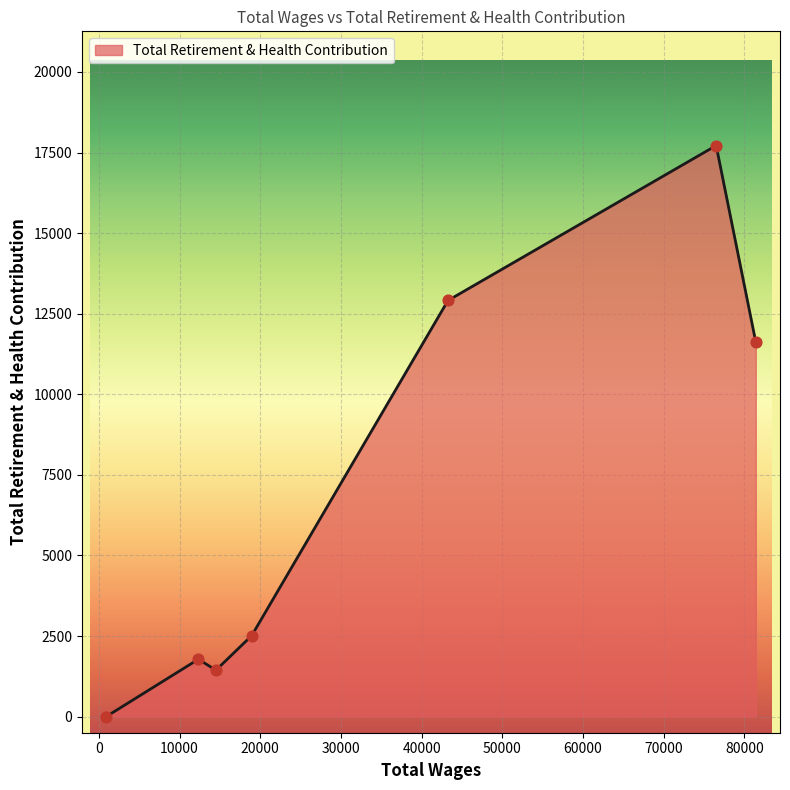

What is the maximum value shown in the chart?

17718